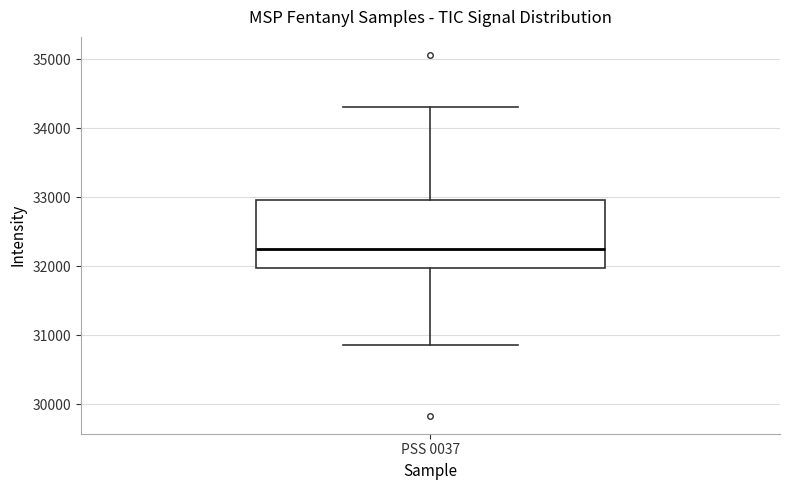

Read this box plot against the y-axis: the position of the median line, the range covered by the box, and the ends of both whiskers. The values are not printed on the chart, so give them approximately, as read against the axis.

median 32200, box 32000 to 33000, whiskers 30900 to 34300